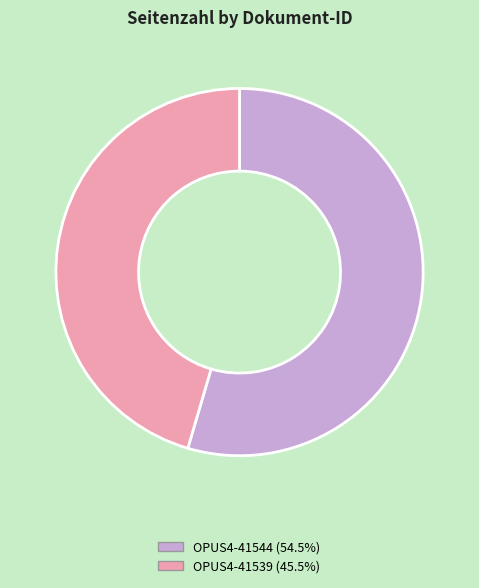

Rank the categories by value from lowest to highest.

OPUS4-41539, OPUS4-41544